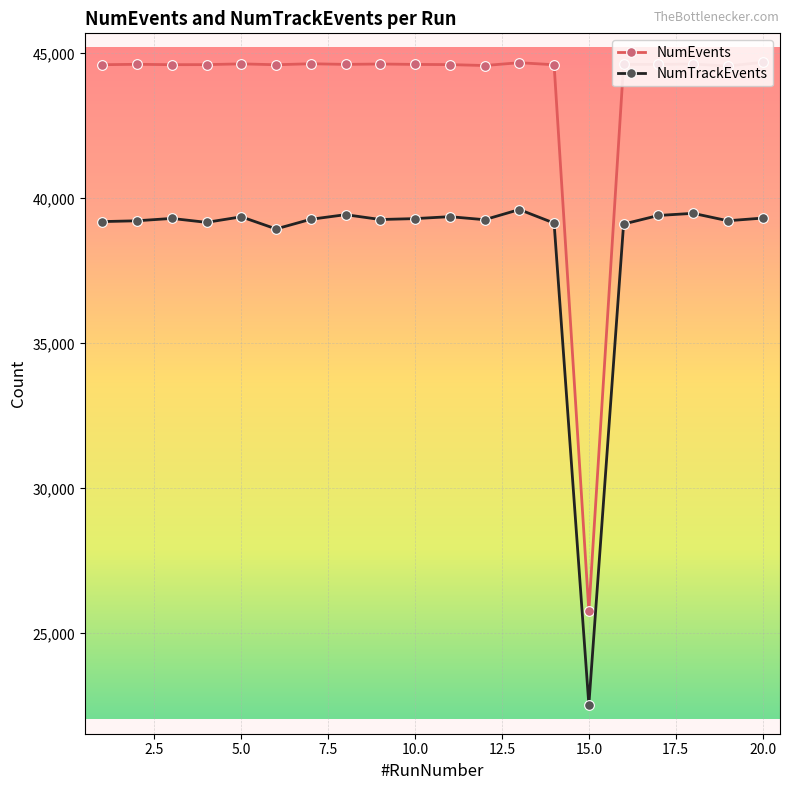

At how many categories does at least one series exceed 24690?

20